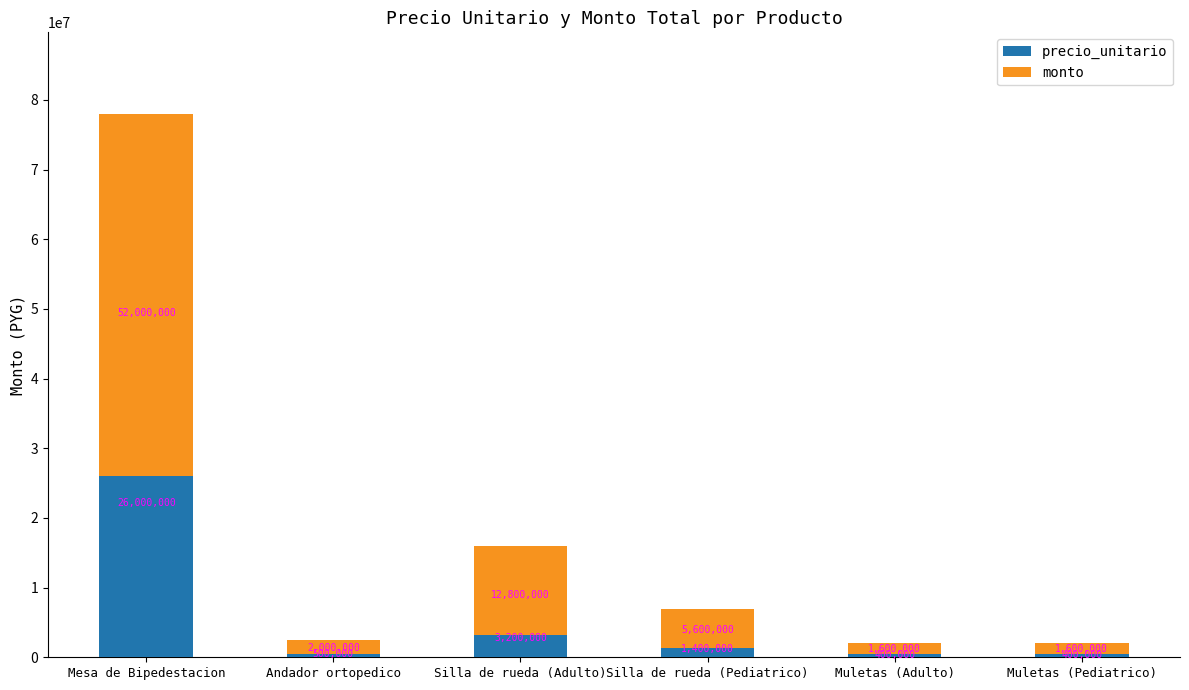

Reading right to left, transcribe the values for precio_unitario.

400000	400000	1400000	3200000	500000	26000000